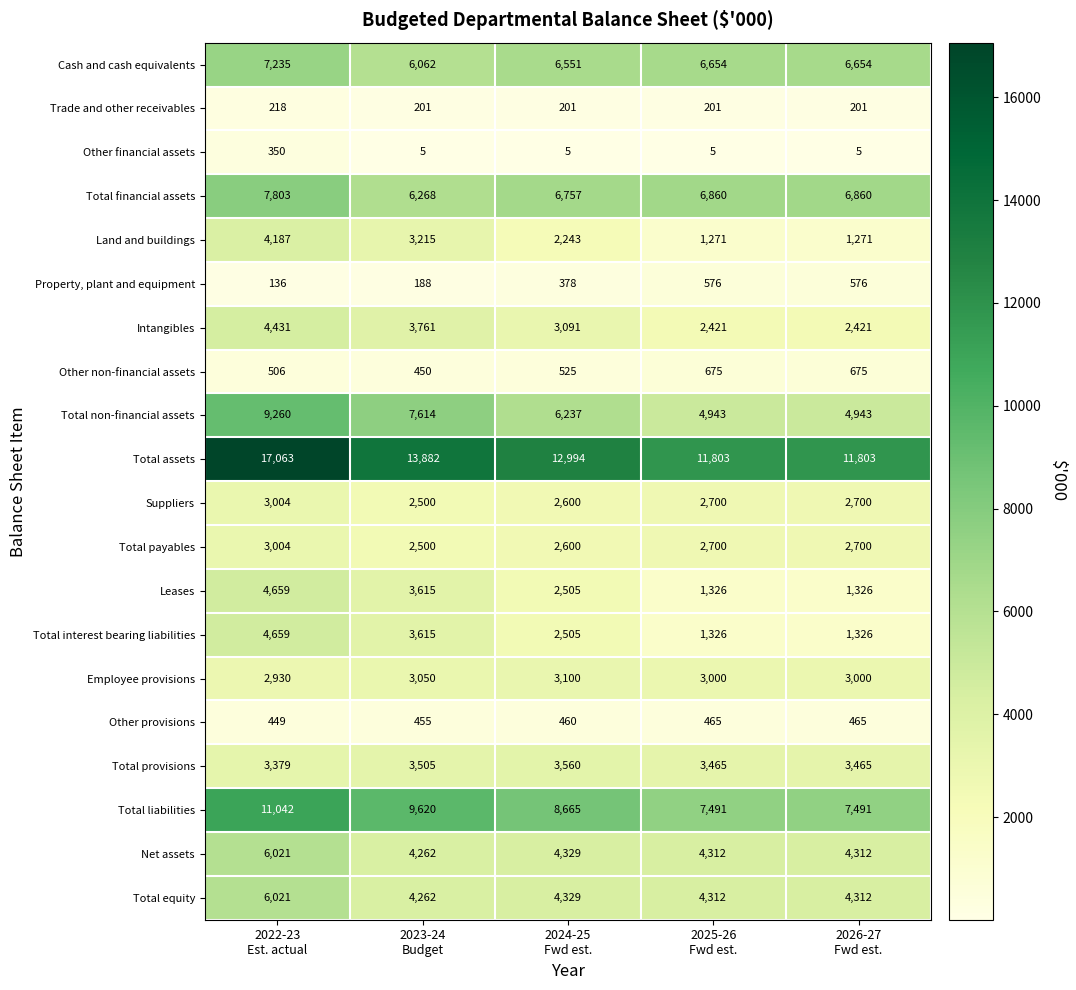

What is the difference between the second highest and minimum values in the Cash and cash equivalents series?

592